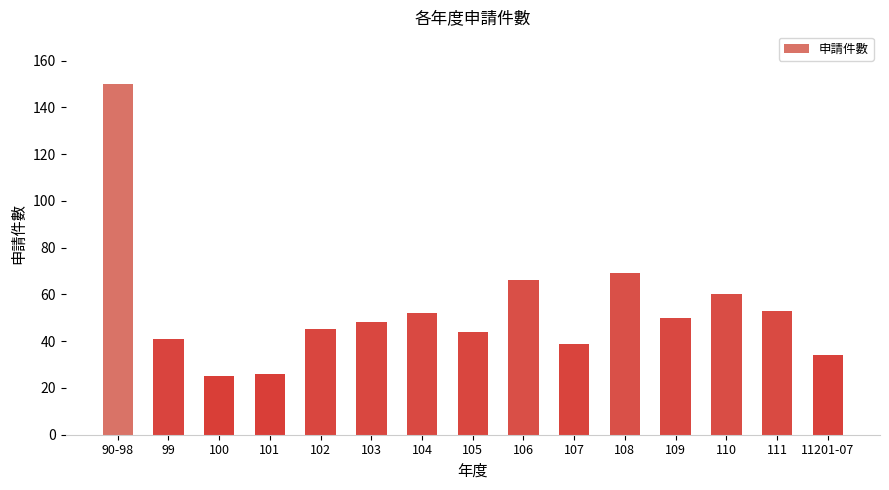

Approximately how many times larger is the value at 100 compared to 110?

0.4